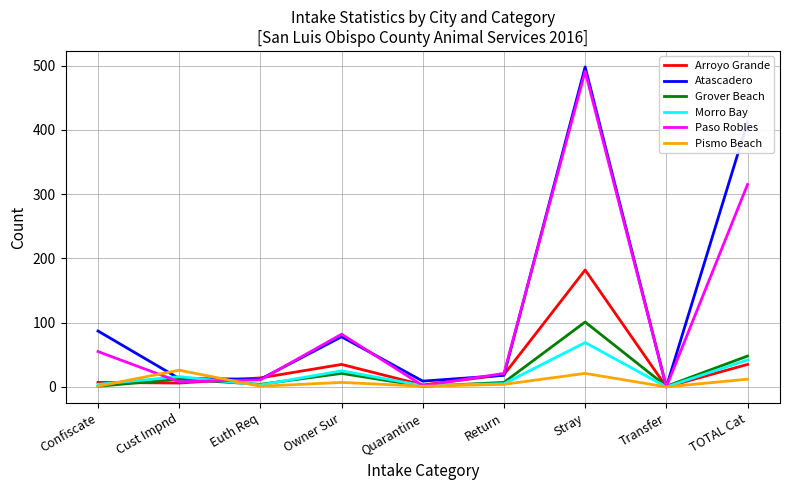

At which label is Pismo Beach closest to 13?

TOTAL Cat